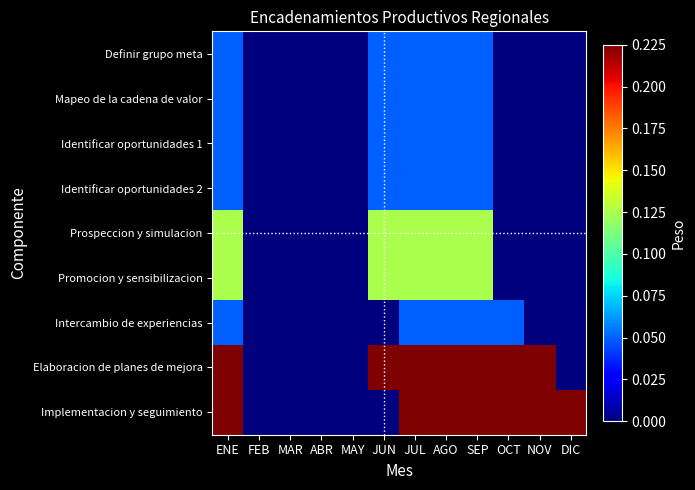

At how many categories does at least one series exceed 0?

8